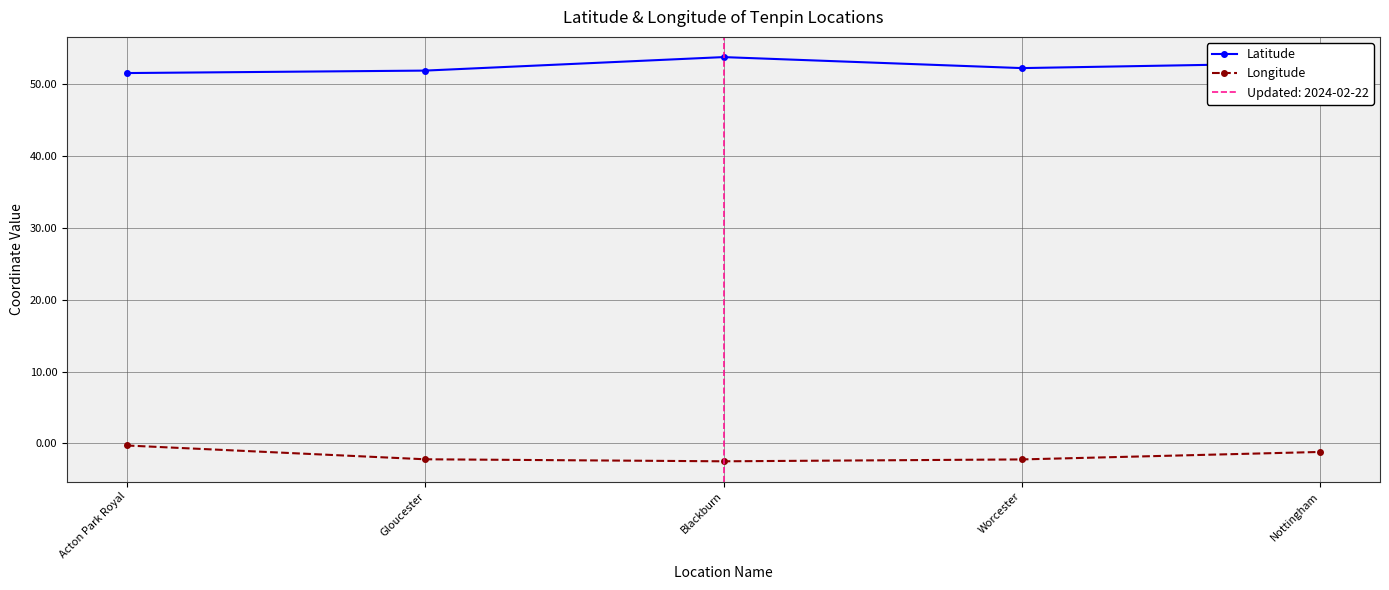

Which series changed the most between Worcester and Nottingham?

Longitude